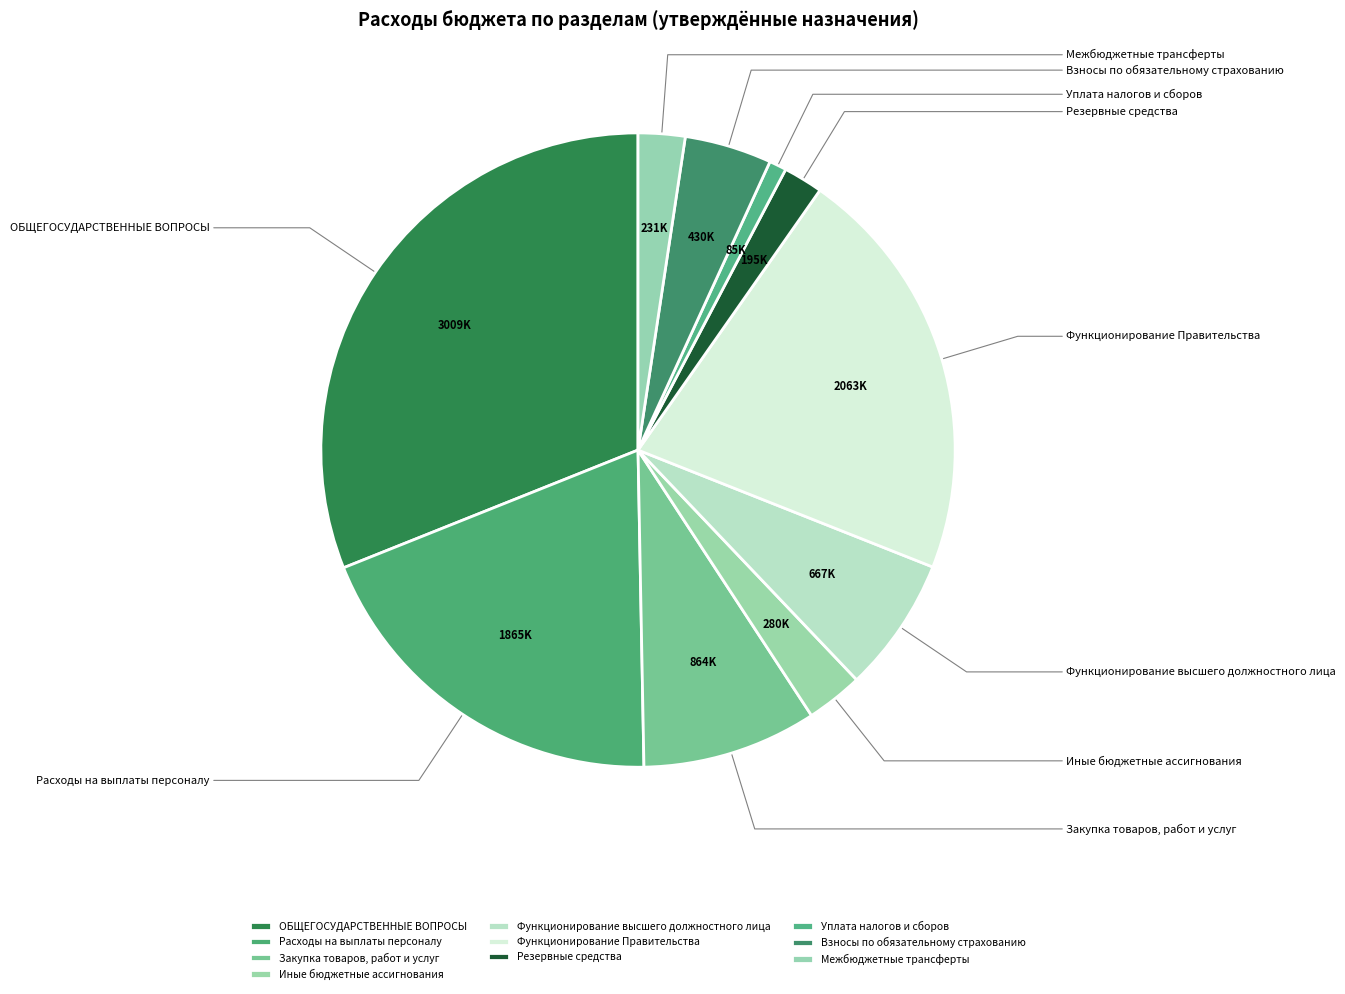

True or false: Взносы по обязательному страхованию accounts for 4% of the total.

True